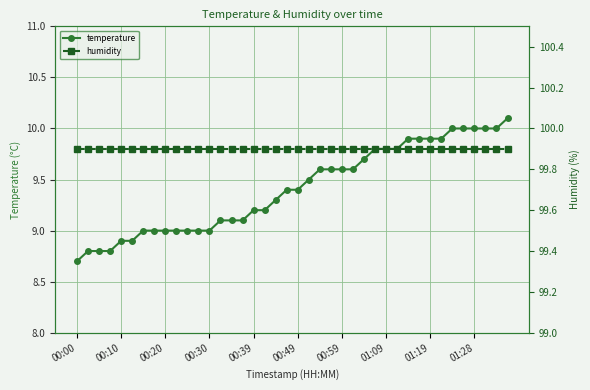

What is the highest value of the temperature series?

10.1